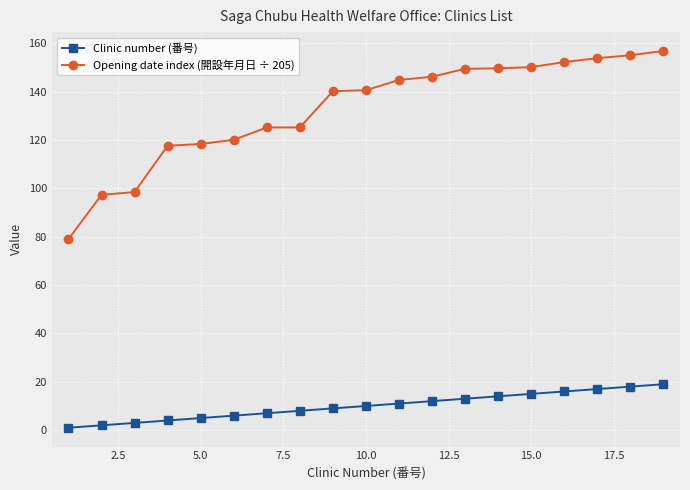

What is the maximum value for Clinic number (番号)?

19.0